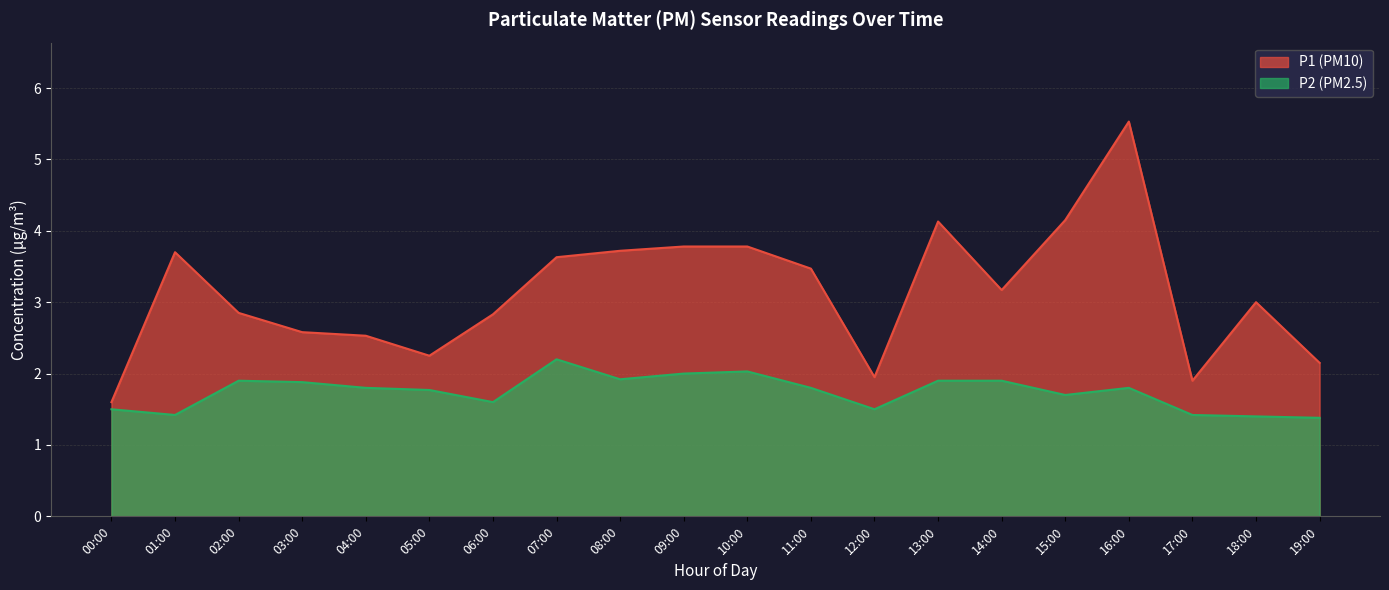

What is the maximum value for P2?

2.2